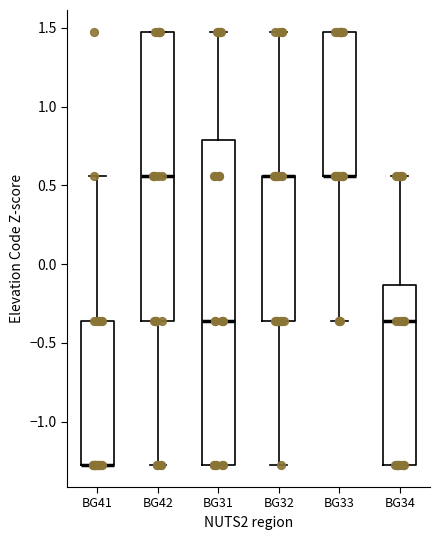

Reading left to right, transcribe this box plot: for each box, give where its median line is, the range the box spans, and where its two whiskers end, as read against the y-axis. The values are not printed on the chart, so give them approximately, as read against the axis.

BG41: median -1.30 (drawn on the box's lower edge), box -1.30 to -0.35, whiskers -1.30 to 0.55
BG42: median 0.55, box -0.35 to 1.50, whiskers -1.30 to 1.50
BG31: median -0.35, box -1.30 to 0.80, whiskers -1.30 to 1.50
BG32: median 0.55 (drawn on the box's upper edge), box -0.35 to 0.55, whiskers -1.30 to 1.50
BG33: median 0.55 (drawn on the box's lower edge), box 0.55 to 1.50, whiskers -0.35 to 1.50
BG34: median -0.35, box -1.30 to -0.15, whiskers -1.30 to 0.55